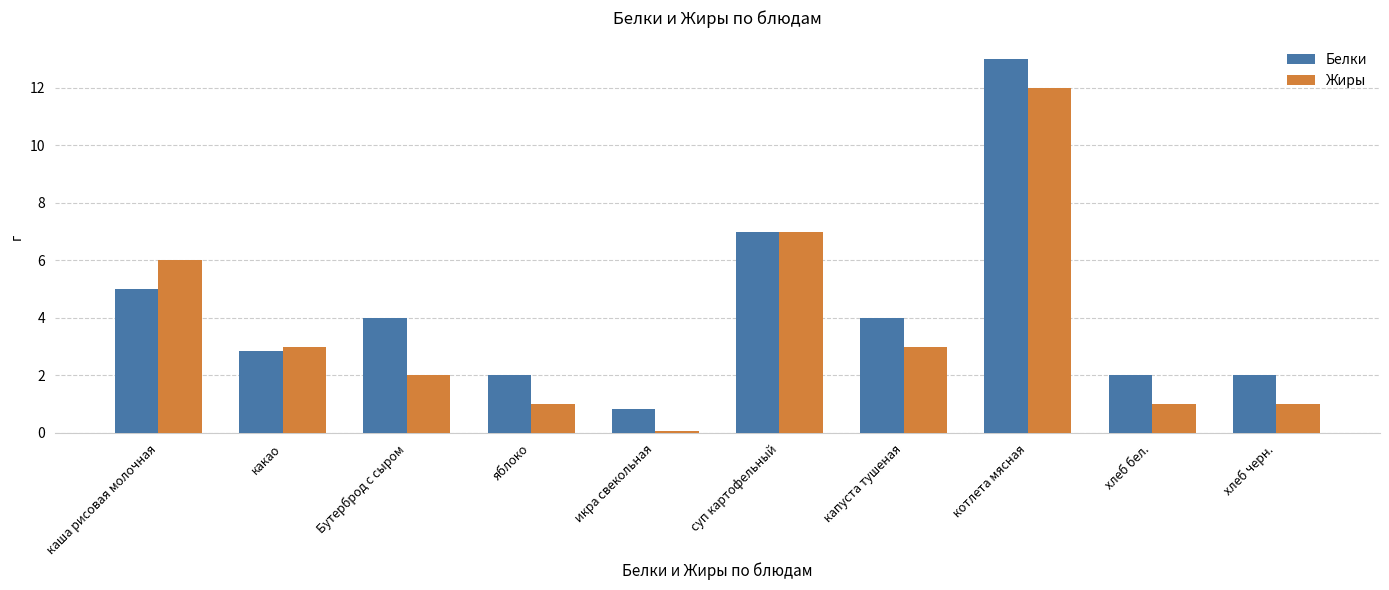

List the series in order of their overall mean, lowest first.

Жиры, Белки